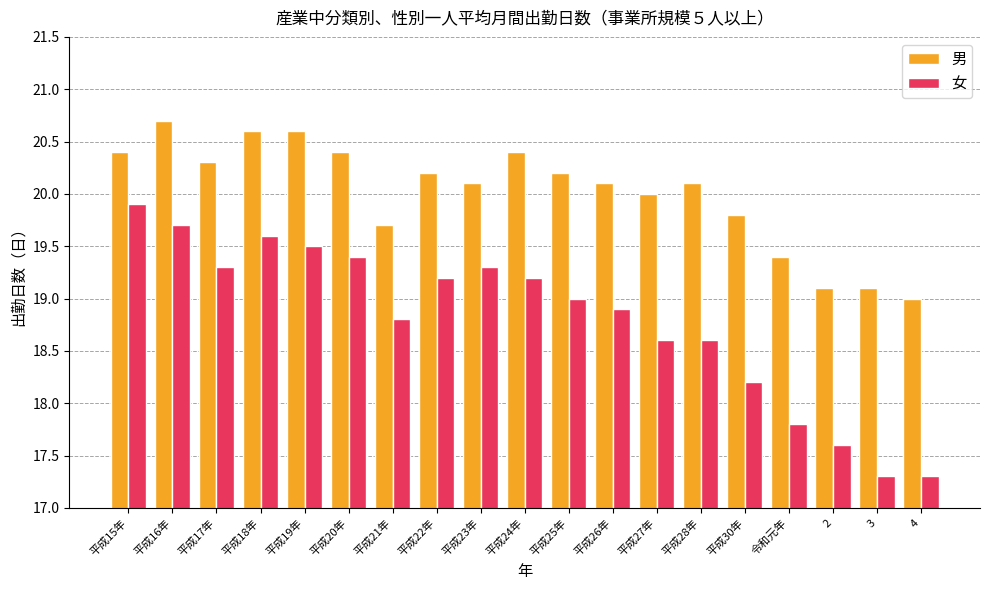

How many bars are there in total?

38